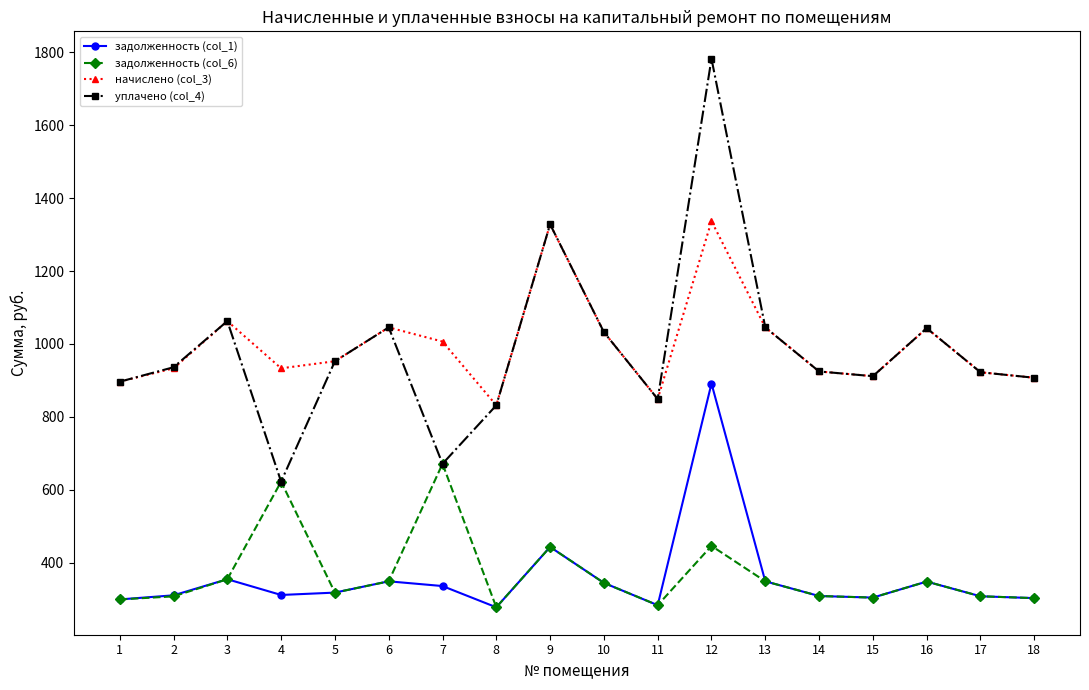

At how many categories does at least one series exceed 1772?

1